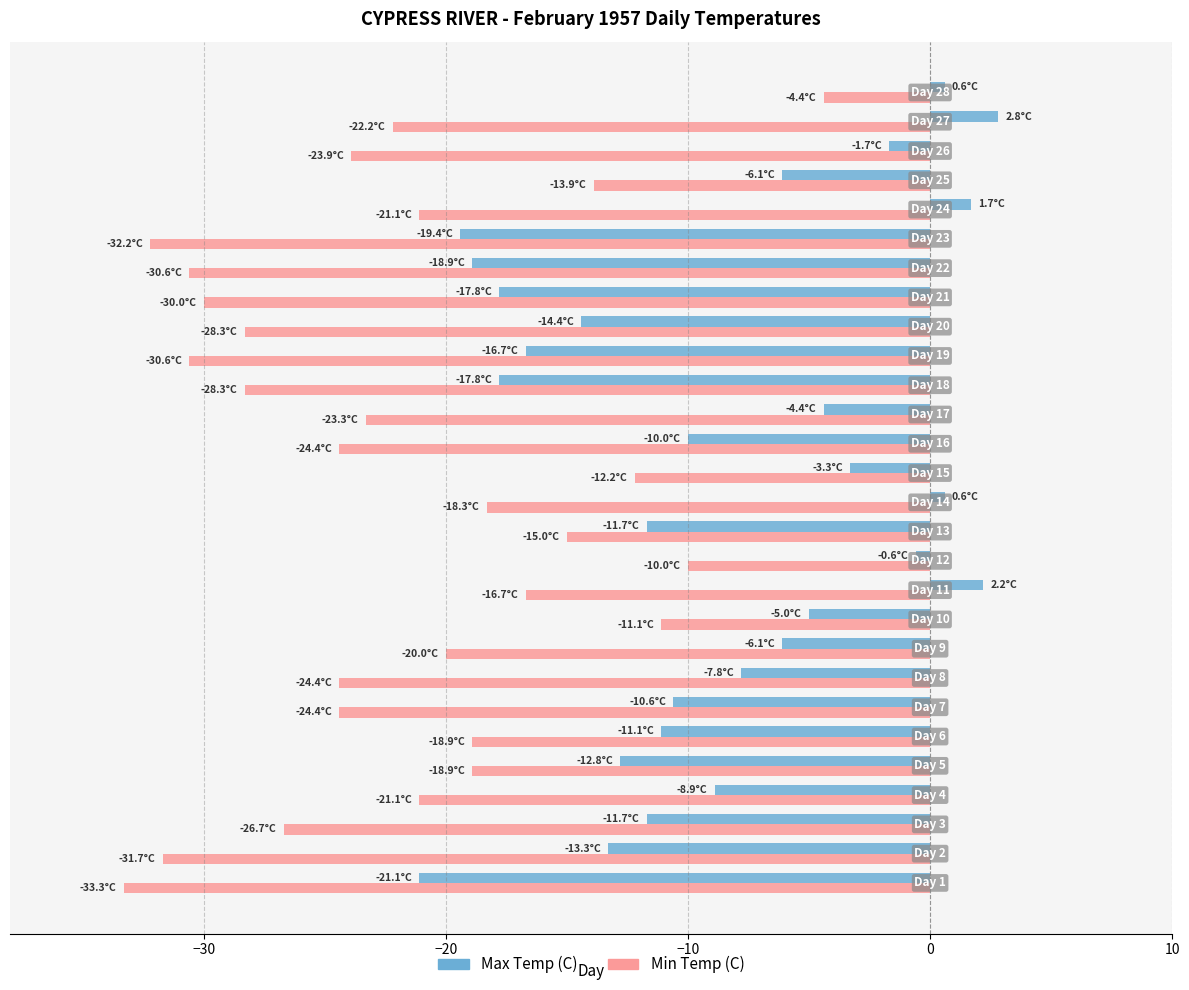

What is the average value of the Max Temp (C) series?

-8.7